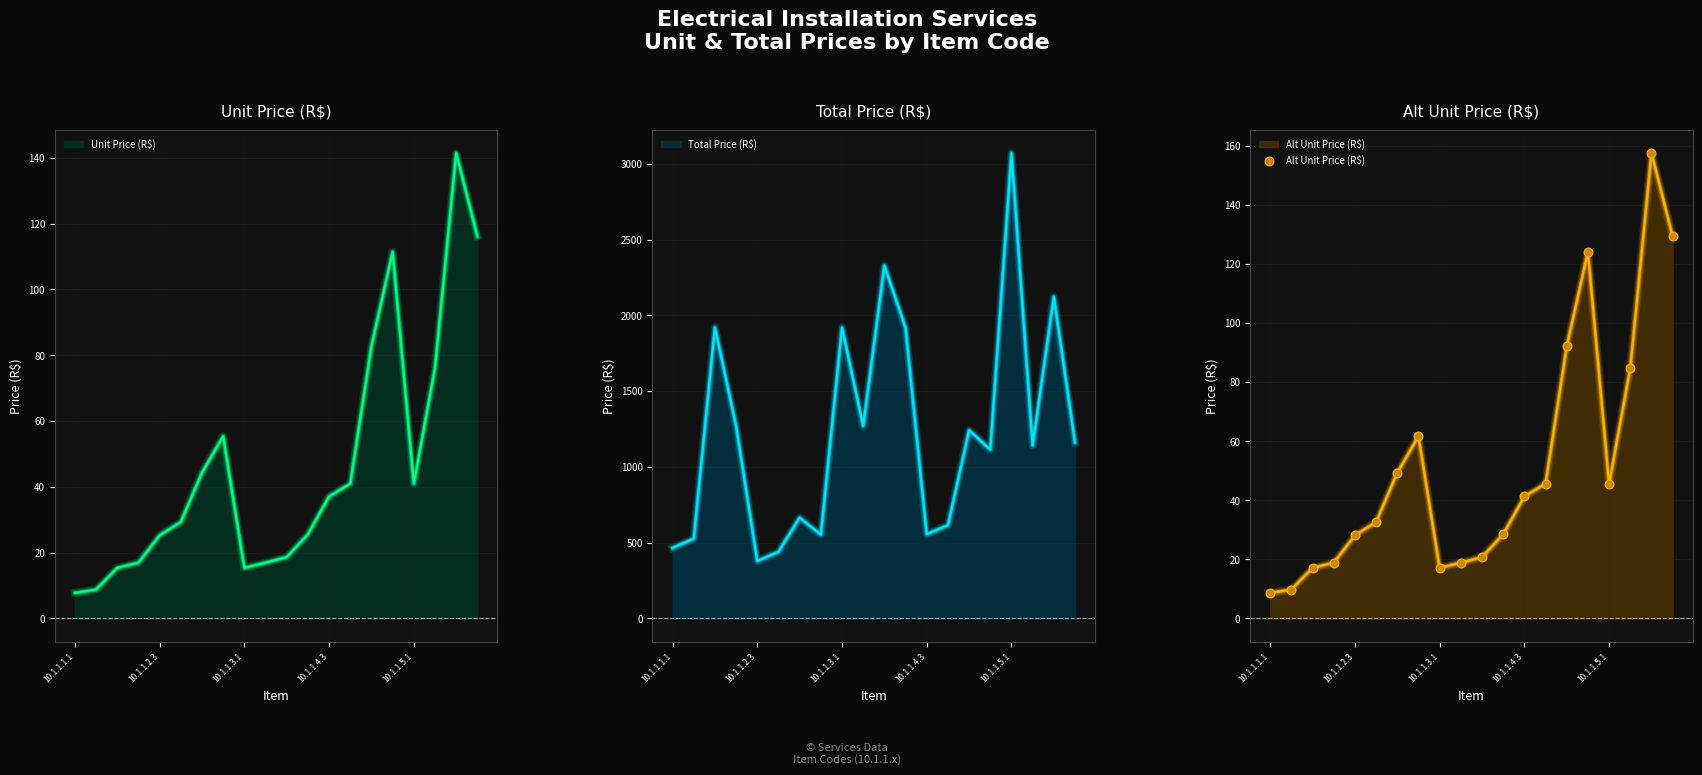

What is the minimum value for Alt Unit Price (R$)?

8.6